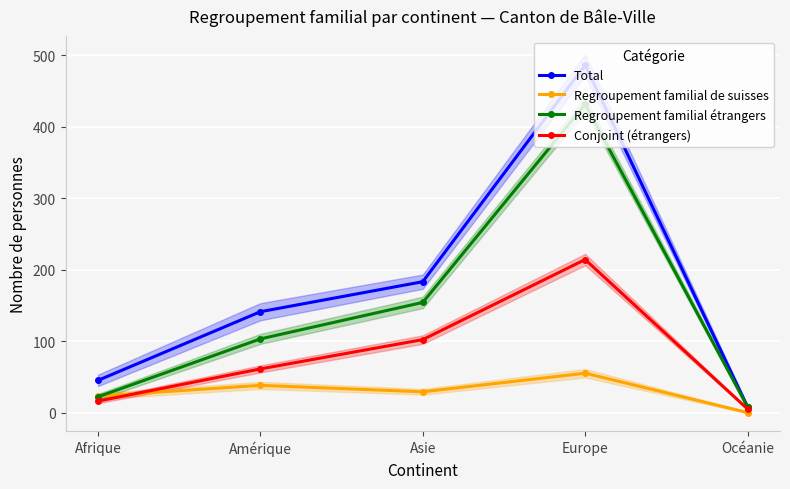

Between Afrique and Océanie, which is larger?

Afrique